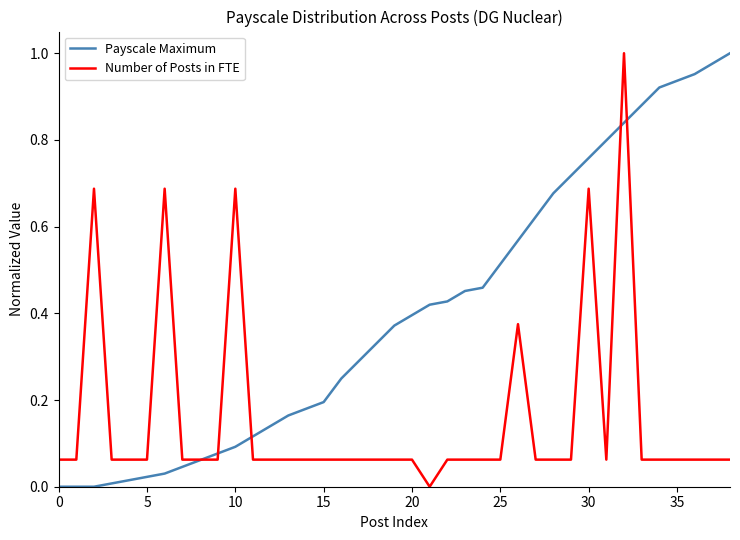

Rank the series by their average value, from highest to lowest.

Payscale Maximum, Number of Posts in FTE